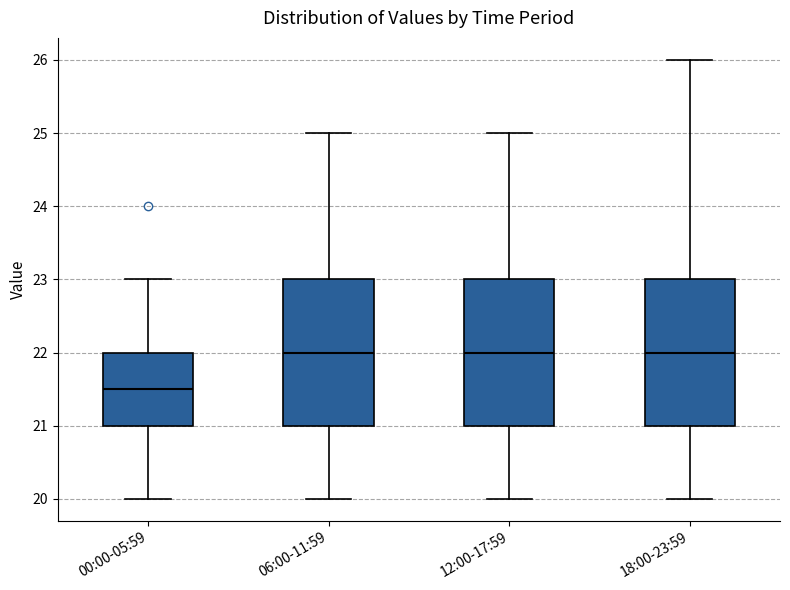

Reading left to right, read every box against the y-axis: the position of its median line, the range the box covers, and the ends of its whiskers. The values are not printed on the chart, so give them approximately, as read against the axis.

00:00-05:59: median 21.5, box 21.0 to 22.0, whiskers 20.0 to 23.0
06:00-11:59: median 22.0, box 21.0 to 23.0, whiskers 20.0 to 25.0
12:00-17:59: median 22.0, box 21.0 to 23.0, whiskers 20.0 to 25.0
18:00-23:59: median 22.0, box 21.0 to 23.0, whiskers 20.0 to 26.0